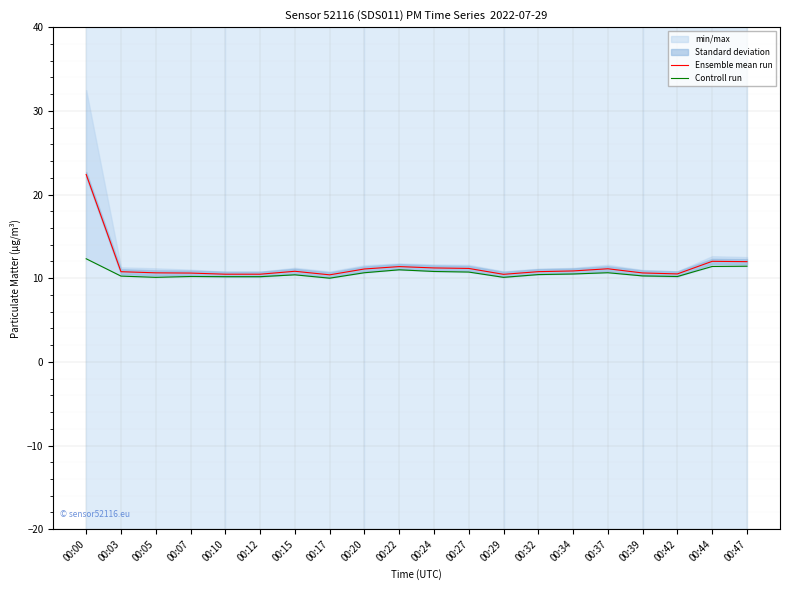

What is the average value of the Ensemble mean run series?

11.5